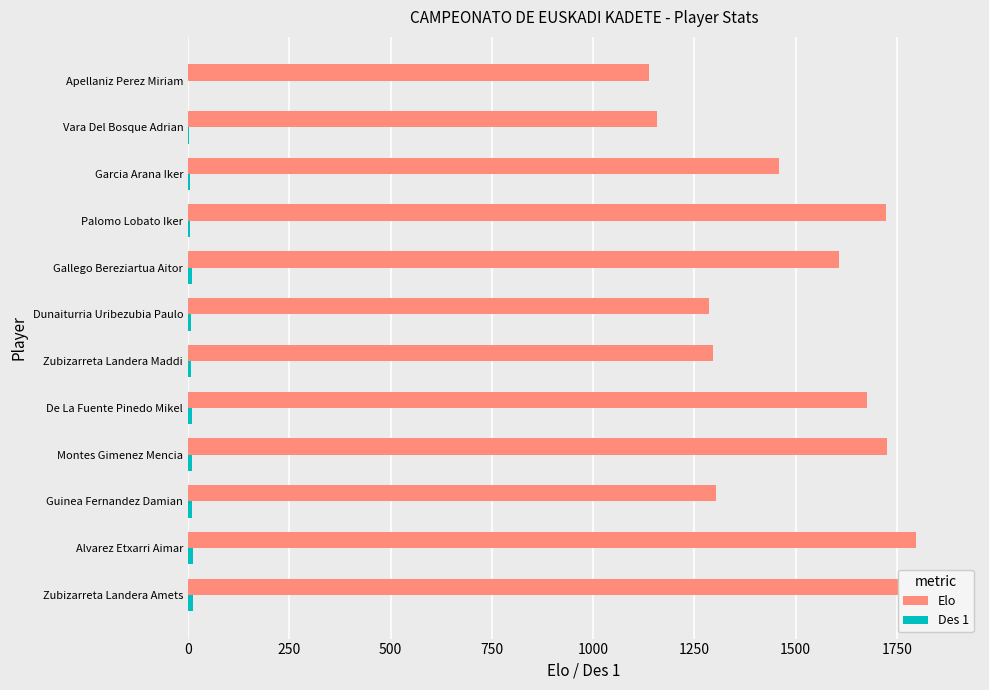

How many bars are there in total?

24